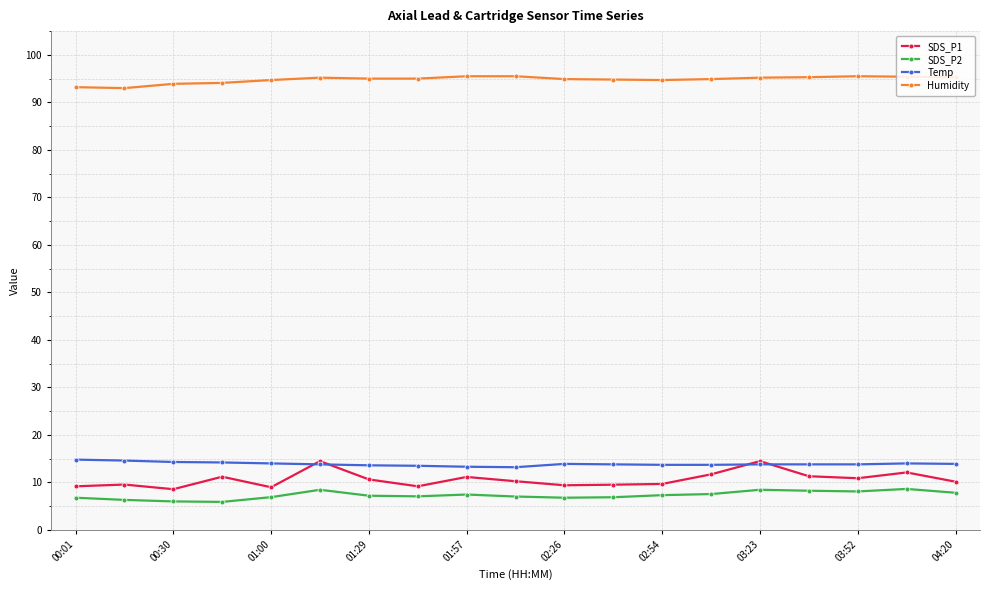

What is the sum of all SDS_P1 values?

202.4